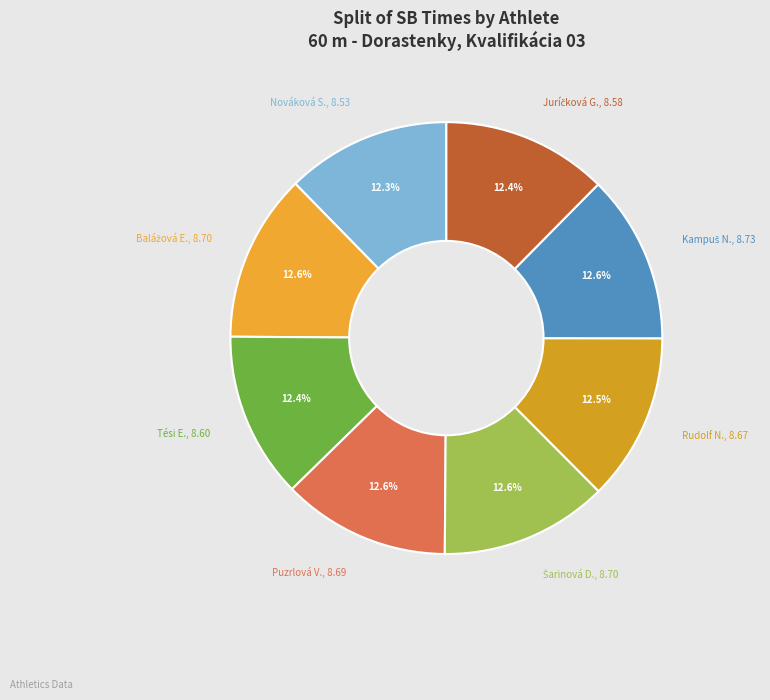

What percentage is NOT represented by Puzrlová V., 8.69?

87.4%